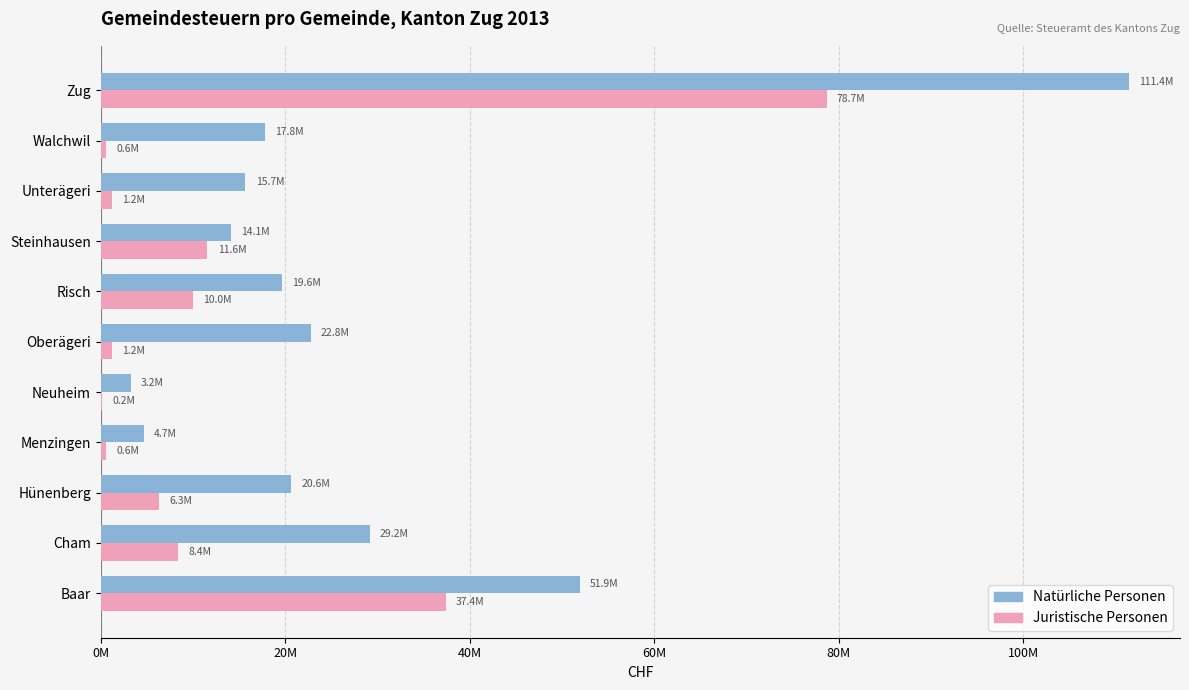

What are all the series names shown in the legend?

Natürliche Personen, Juristische Personen